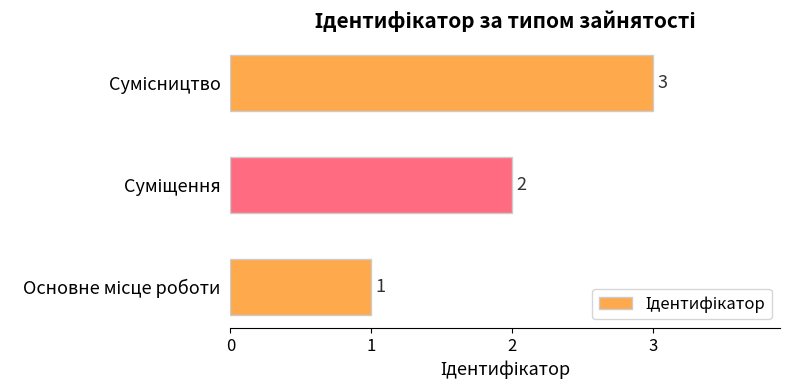

How many values are between 1 and 3?

3